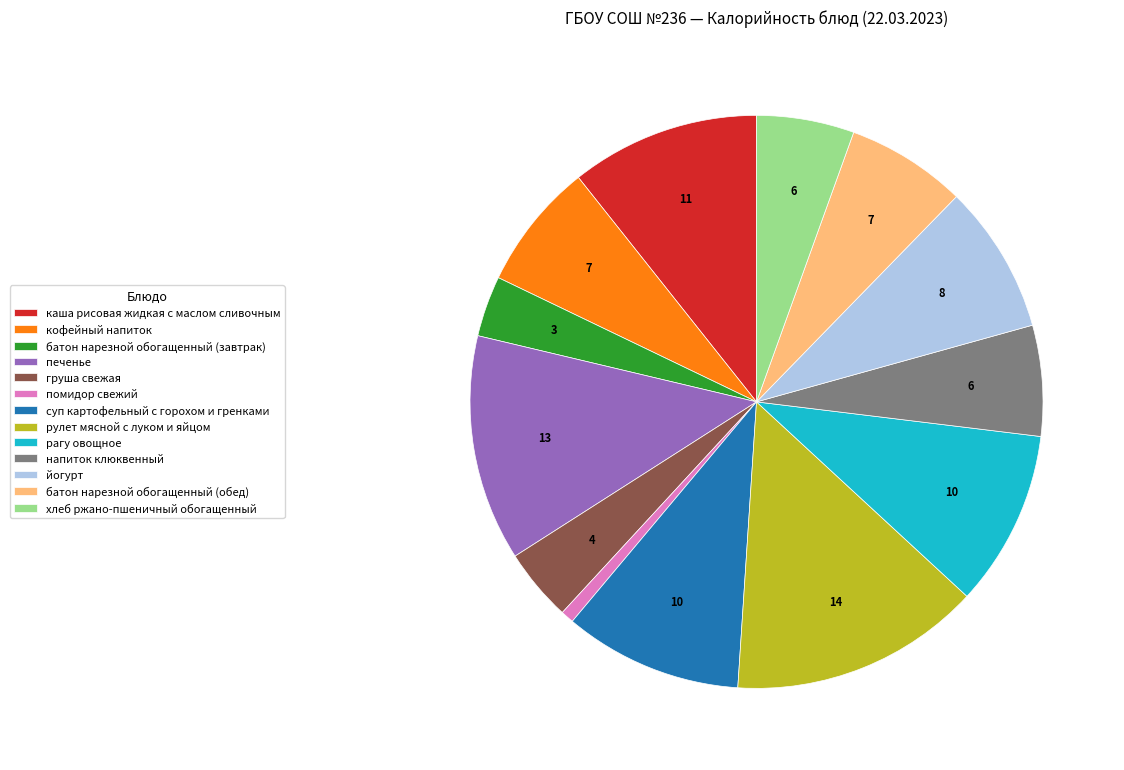

Do кофейный напиток and батон нарезной обогащенный (завтрак) together represent more than half of the pie?

No